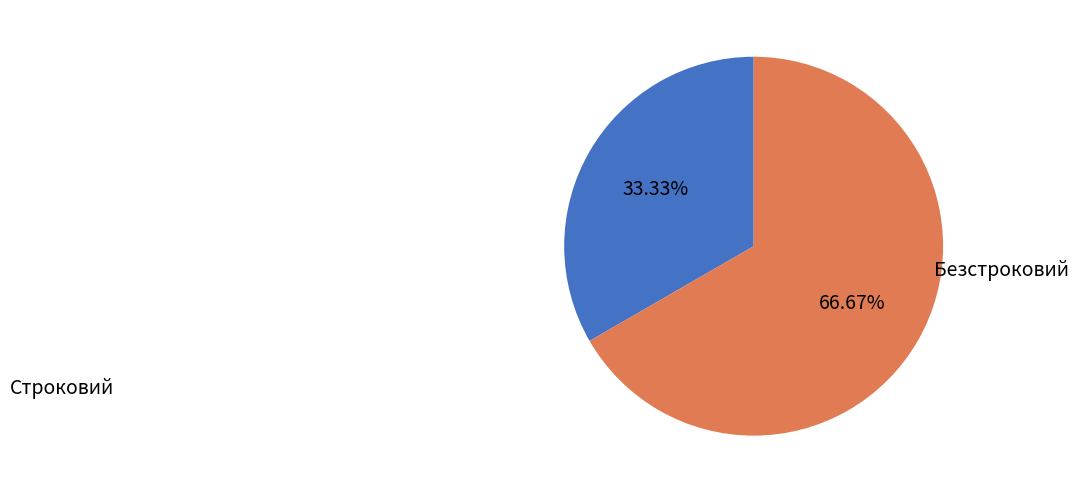

Rank the categories by value from lowest to highest.

Строковий, Безстроковий